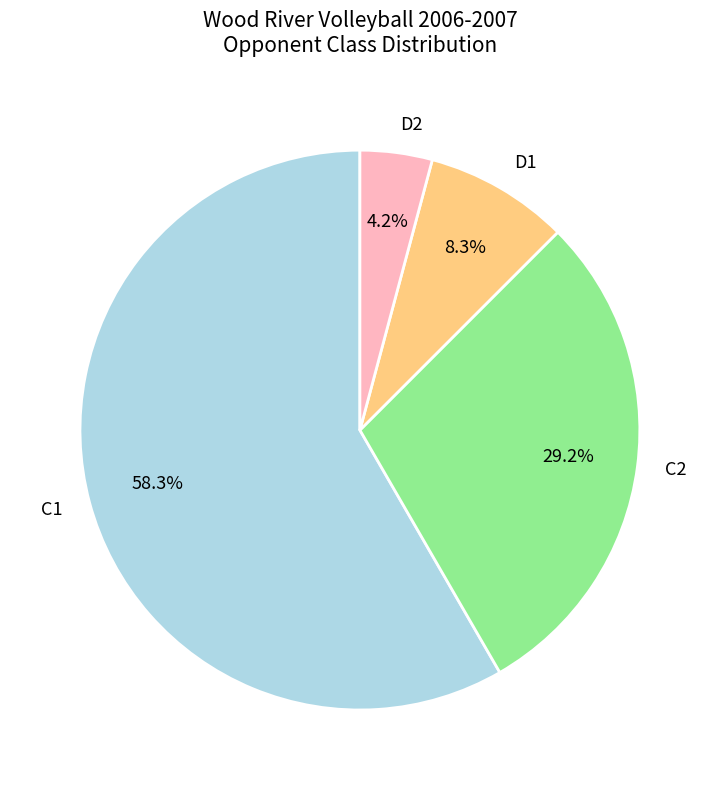

True or false: C1 accounts for 33% of the total.

False